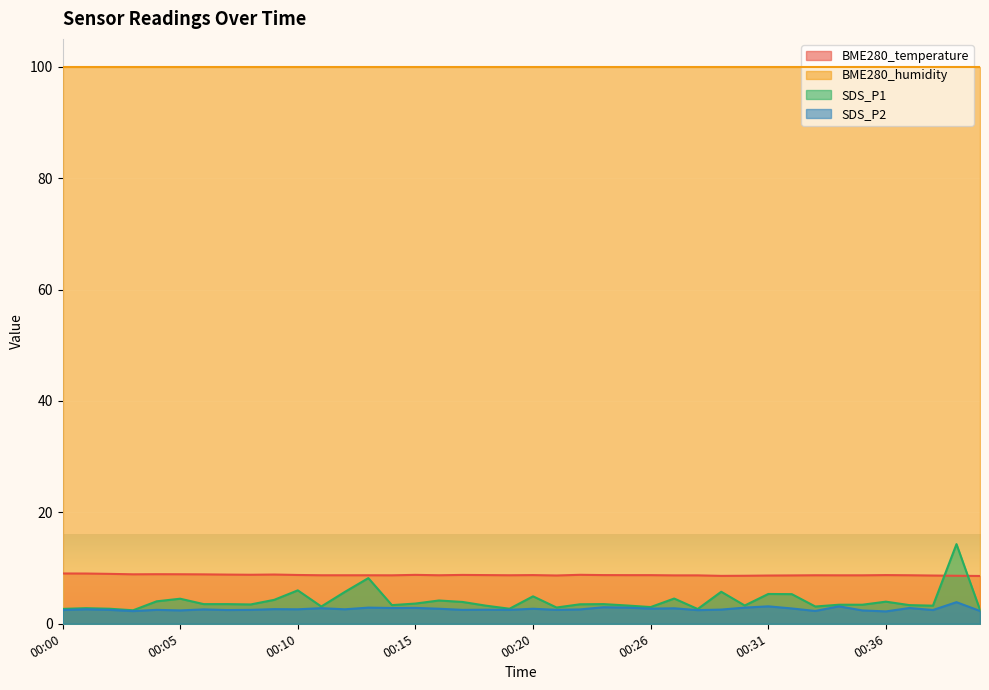

Is it true that SDS_P2 equals 4.3 at 00:05?

False